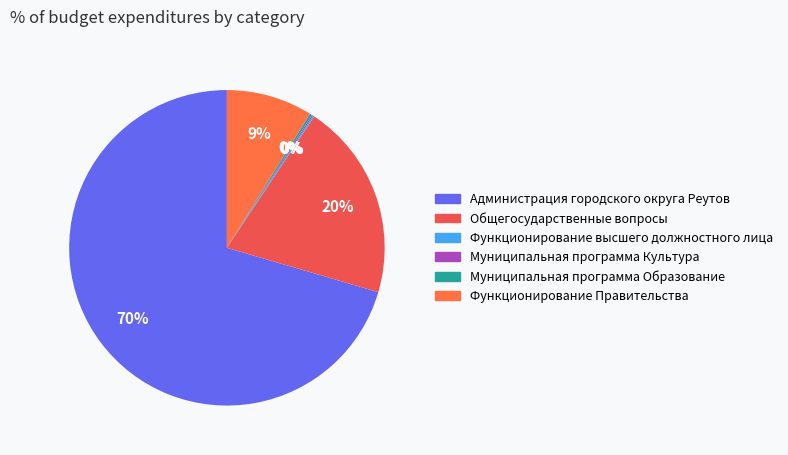

Rank the categories by value from highest to lowest.

Администрация городского округа Реутов, Общегосударственные вопросы, Функционирование Правительства, Муниципальная программа Образование, Функционирование высшего должностного лица, Муниципальная программа Культура